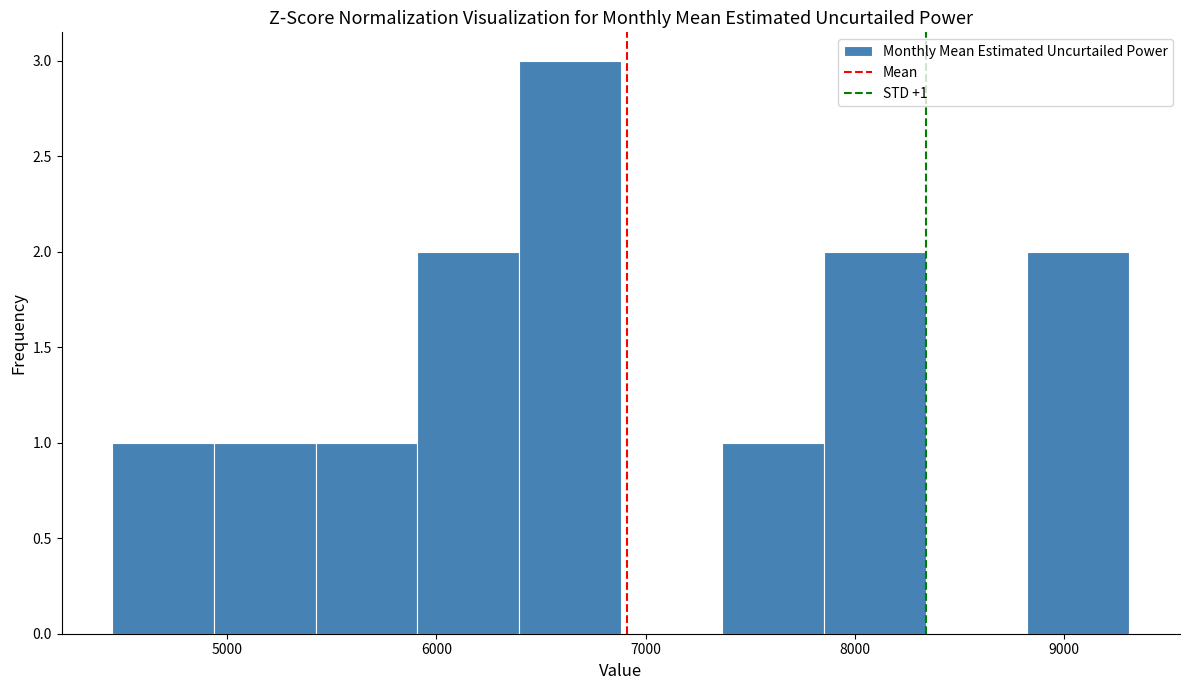

Which range on the x-axis has the tallest bar?

6400 to 6900